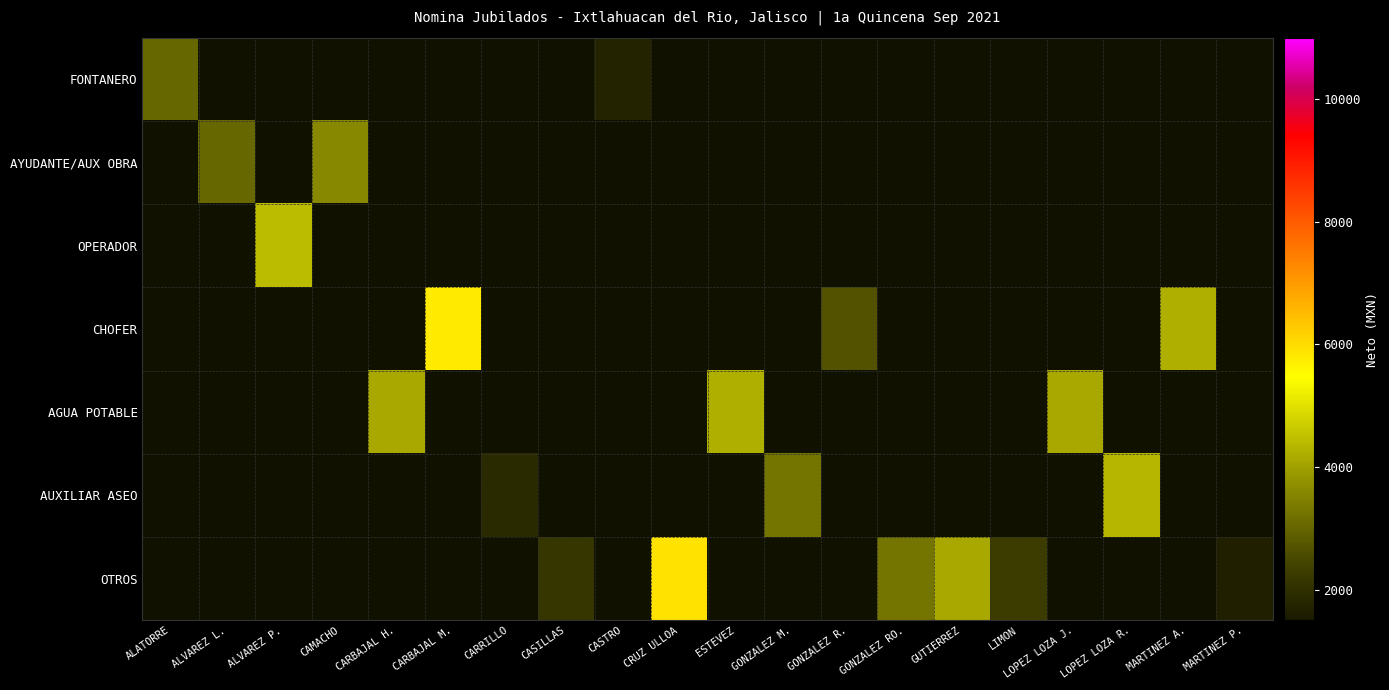

What is the smallest value displayed?

1661.2